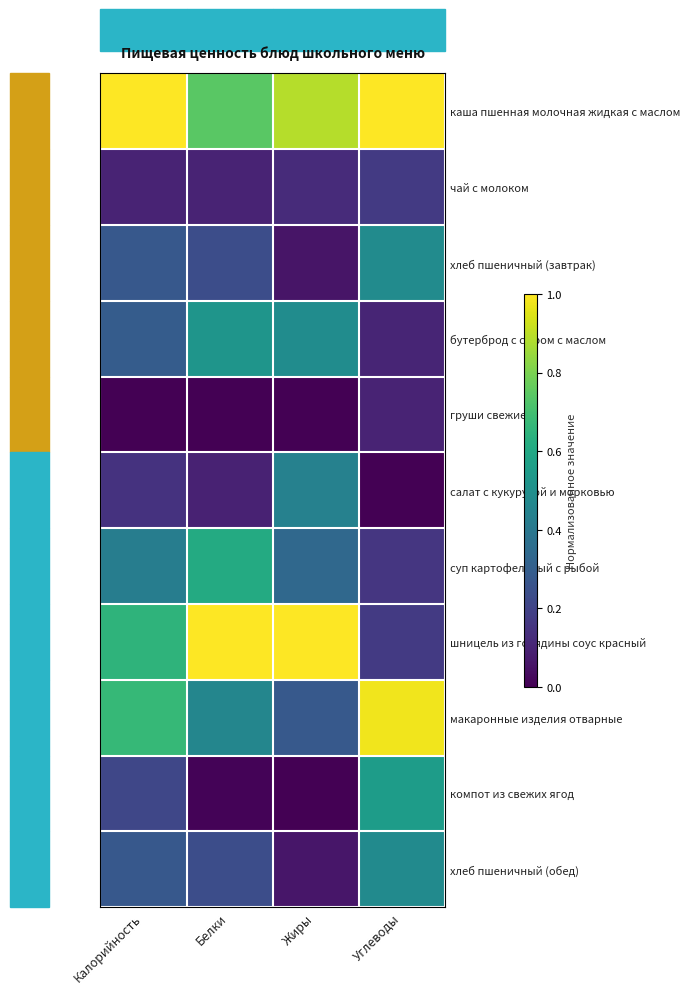

Between Белки and Углеводы, which is larger?

Углеводы